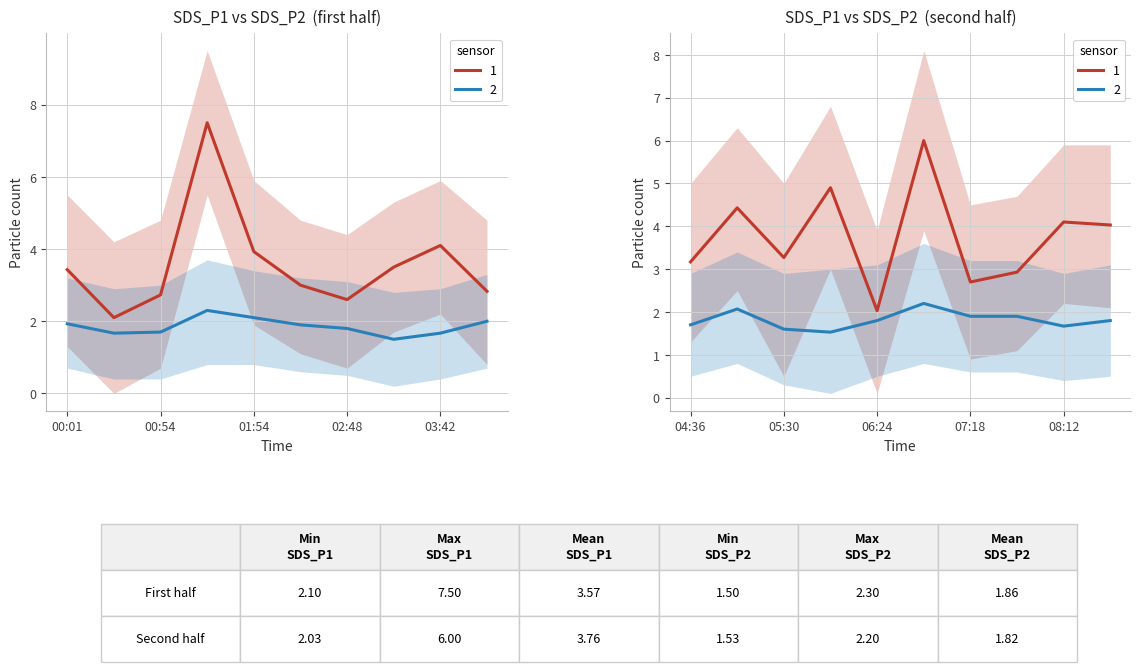

At how many categories does at least one series exceed 4?

7